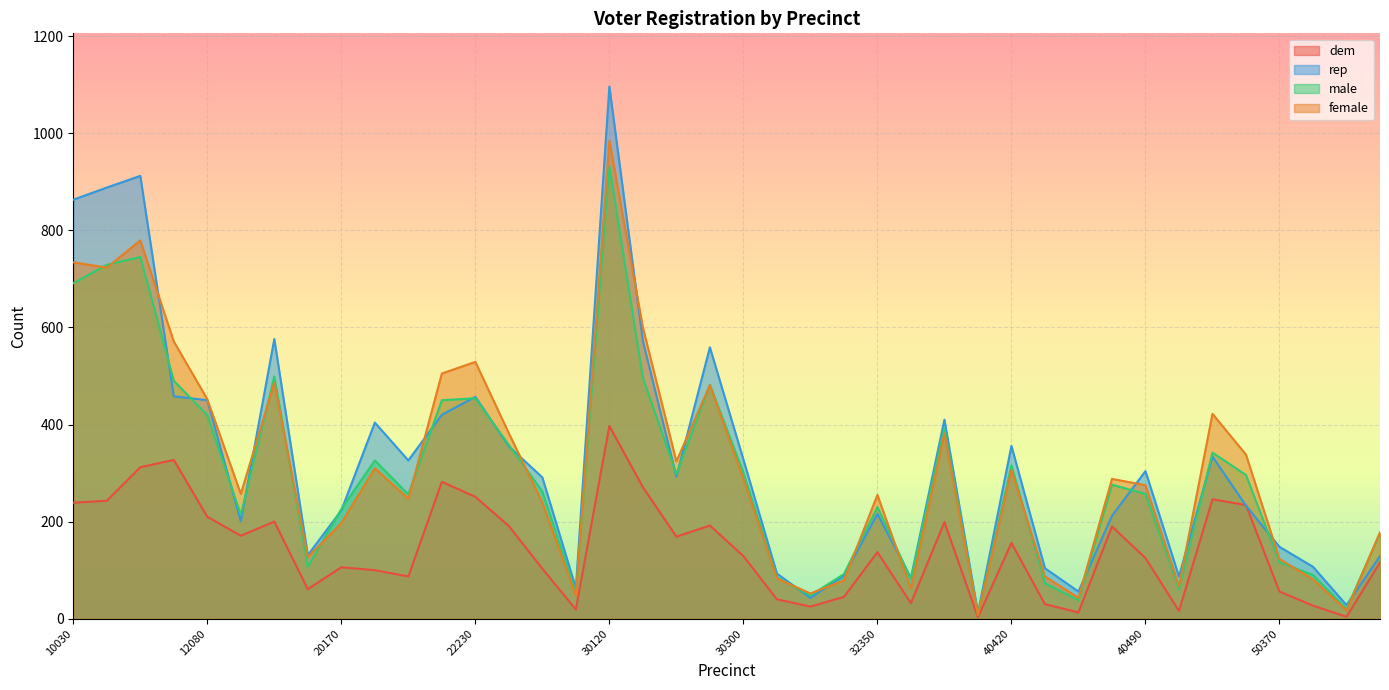

How many lines are shown in the chart?

4